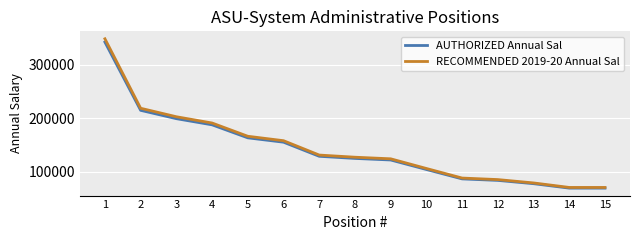

True or false: AUTHORIZED Annual Sal has more than 0 points higher than both neighbors.

False